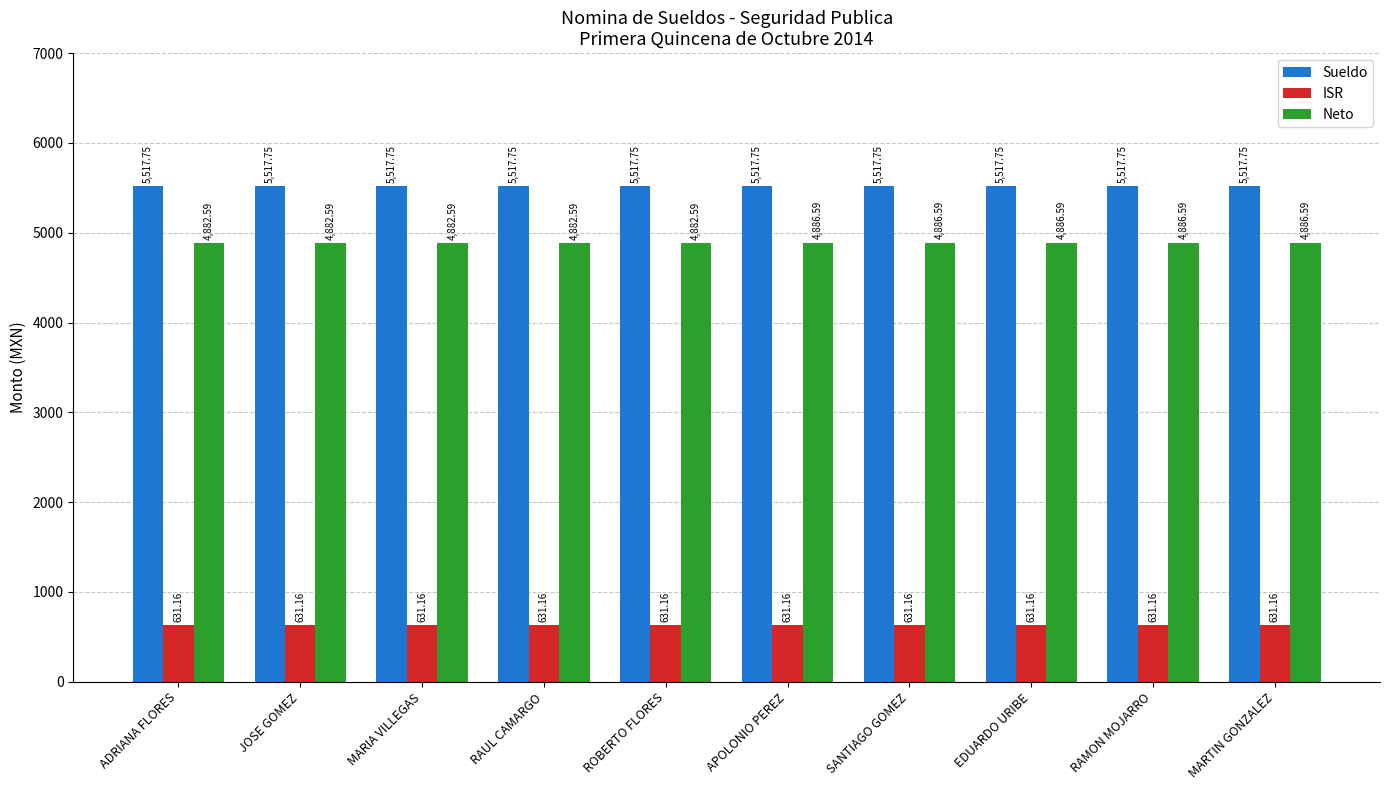

How many distinct data groups are displayed?

3